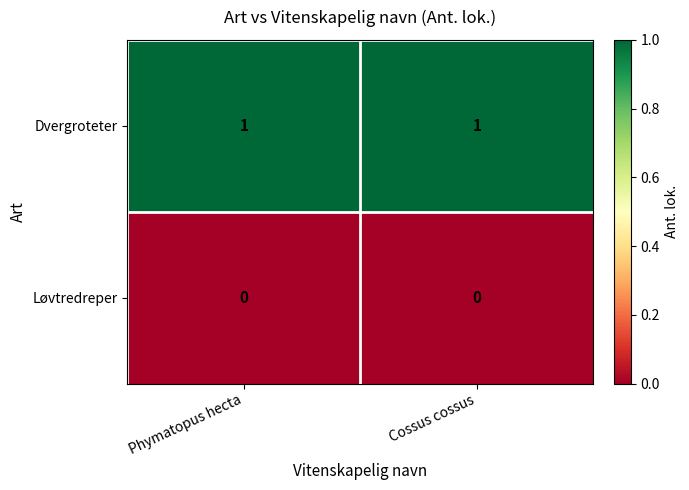

Rank the series by their maximum value, from lowest to highest.

Løvtredreper, Dvergroteter